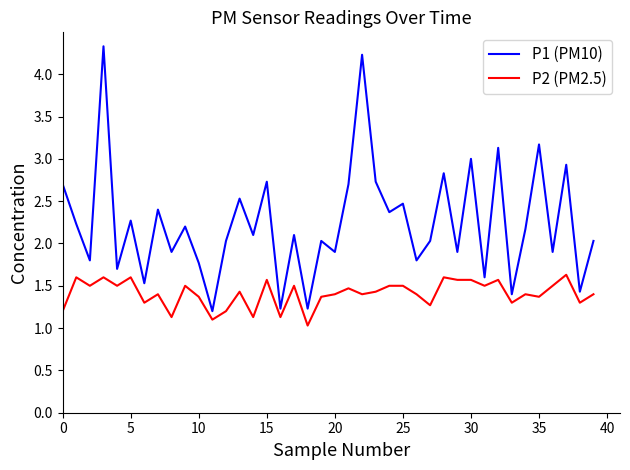

Which series has the largest range (max minus min)?

P1 (PM10)